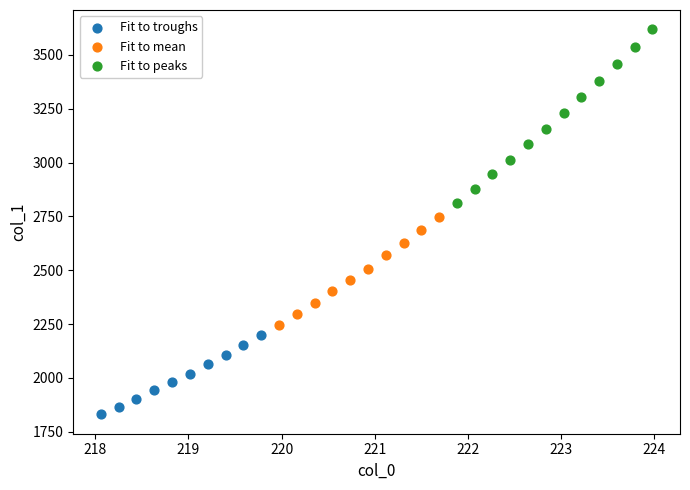

Which series reaches the minimum Y coordinate?

Fit to troughs